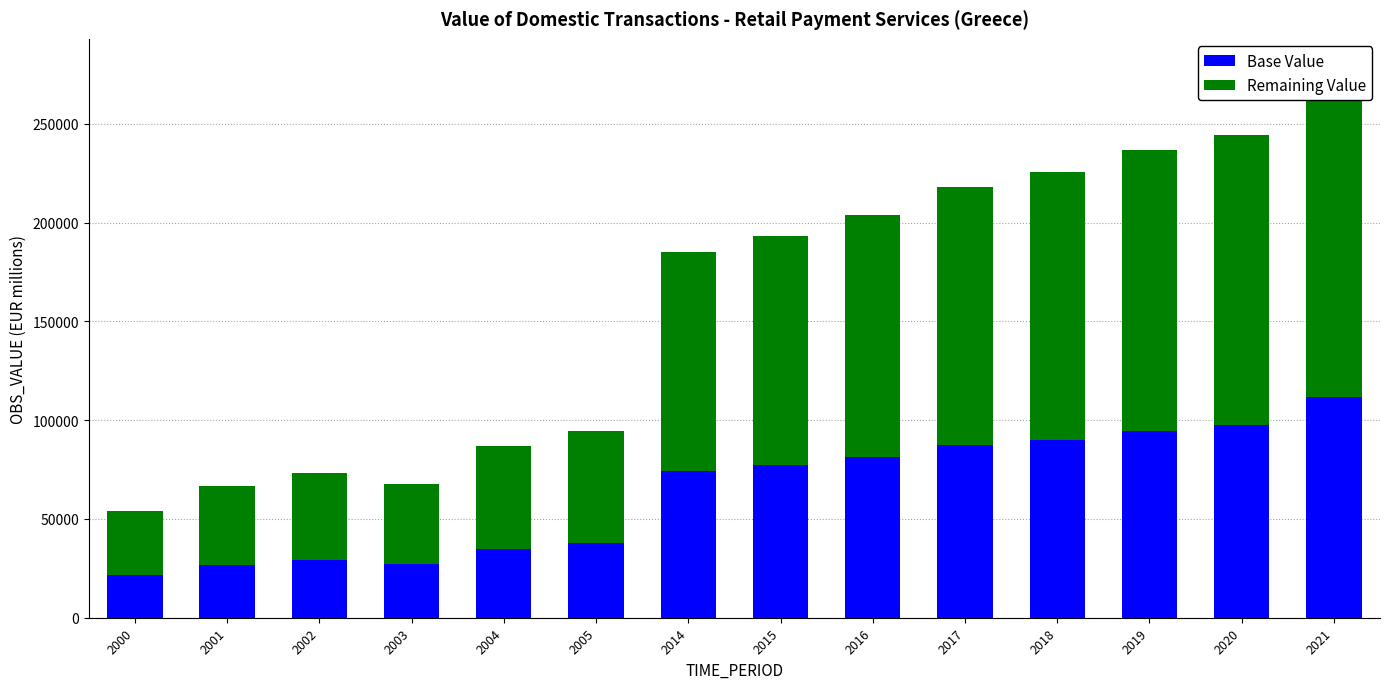

Rank the series by their maximum value, from lowest to highest.

Base Value, Remaining Value